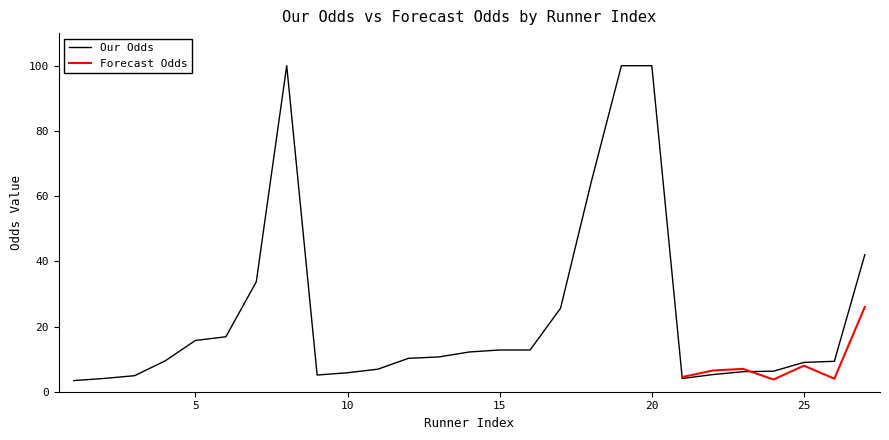

Where is the first local minimum?

9